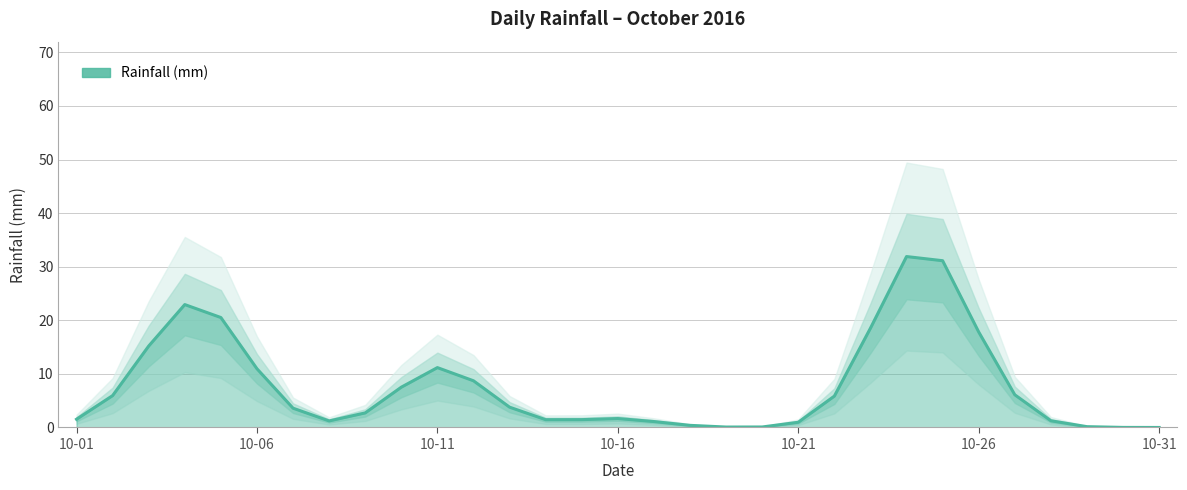

Is it true that the value at 16 is 0.5?

False